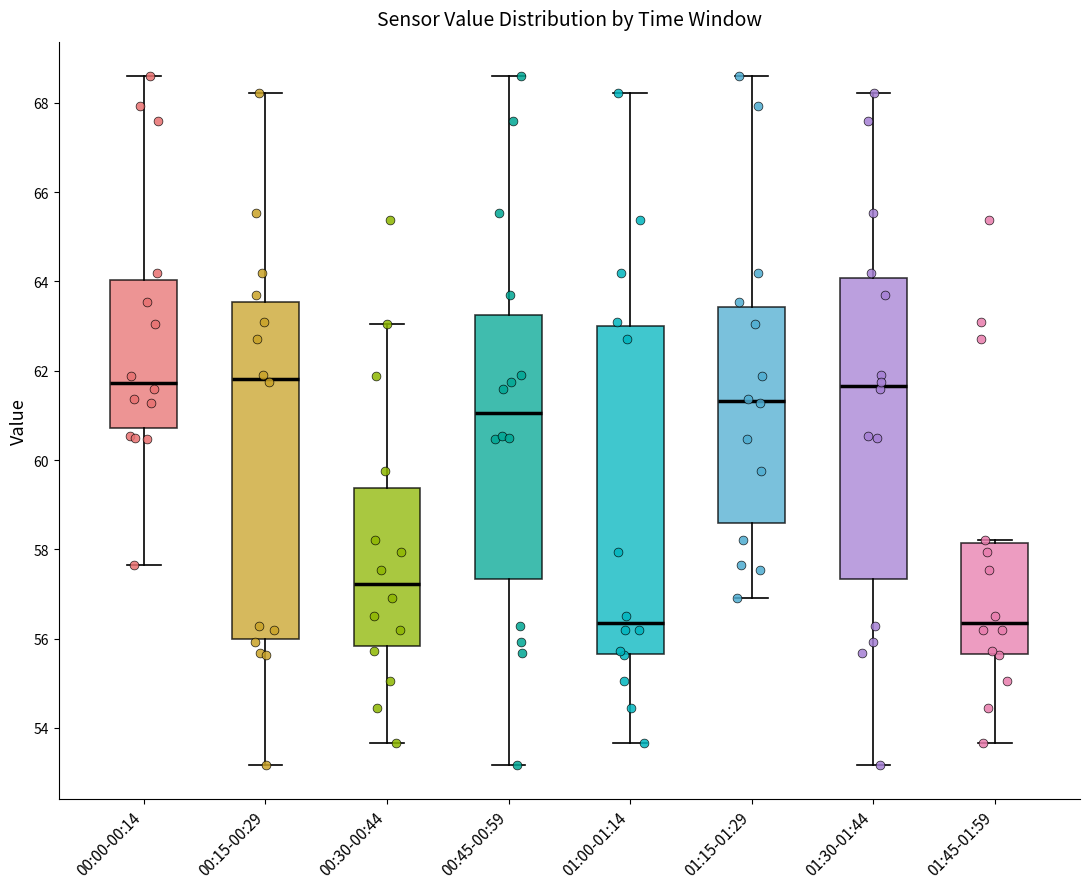

Reading left to right, read every box against the y-axis: the position of its median line, the range the box covers, and the ends of its whiskers. The values are not printed on the chart, so give them approximately, as read against the axis.

00:00-00:14: median 61.8, box 60.8 to 64.0, whiskers 57.6 to 68.6
00:15-00:29: median 61.8, box 56.0 to 63.6, whiskers 53.2 to 68.2
00:30-00:44: median 57.2, box 55.8 to 59.4, whiskers 53.6 to 63.0
00:45-00:59: median 61.0, box 57.4 to 63.2, whiskers 53.2 to 68.6
01:00-01:14: median 56.4, box 55.6 to 63.0, whiskers 53.6 to 68.2
01:15-01:29: median 61.4, box 58.6 to 63.4, whiskers 57.0 to 68.6
01:30-01:44: median 61.6, box 57.4 to 64.0, whiskers 53.2 to 68.2
01:45-01:59: median 56.4, box 55.6 to 58.2, whiskers 53.6 to 58.2 (just above the box's upper edge)